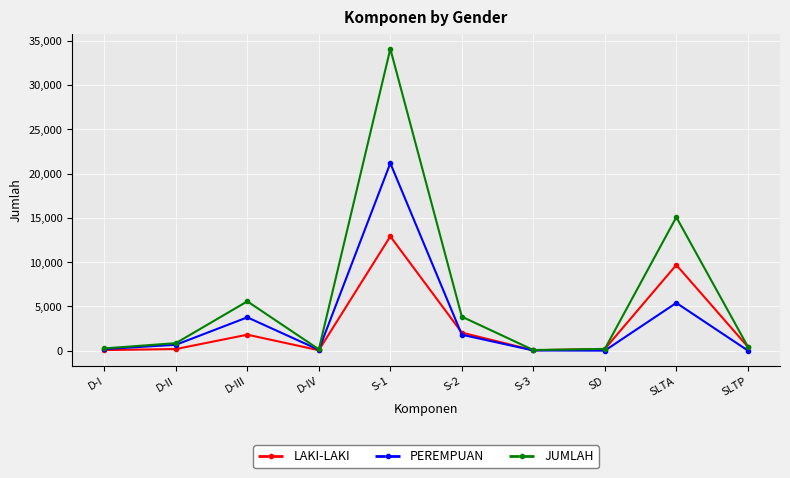

Rank the series by their maximum value, from lowest to highest.

LAKI-LAKI, PEREMPUAN, JUMLAH